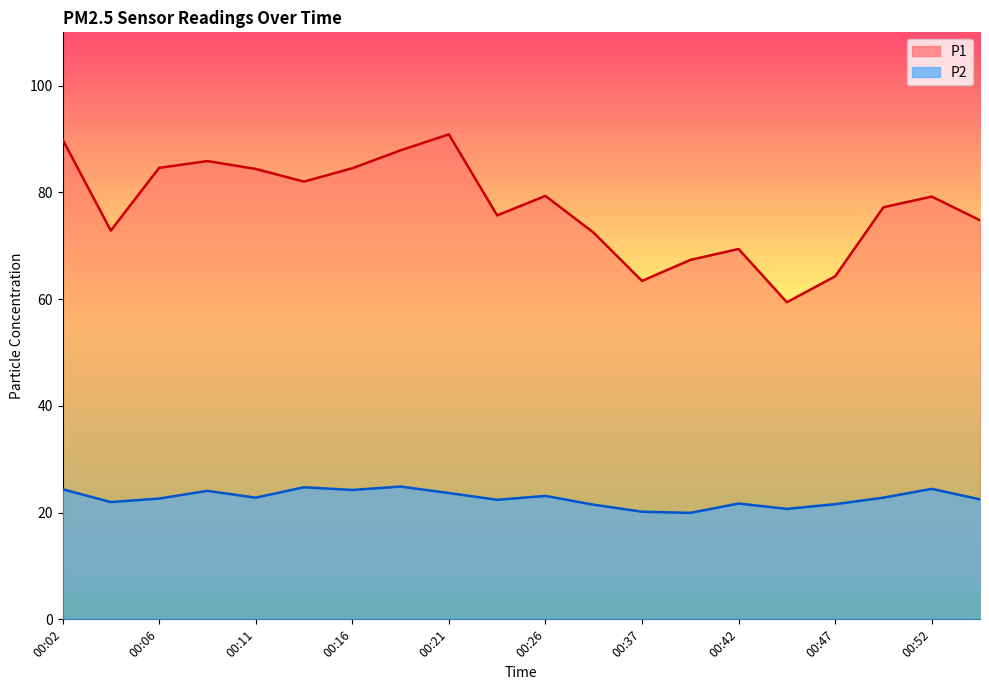

The value of P1 at 00:21 is 127.1. True or false?

False